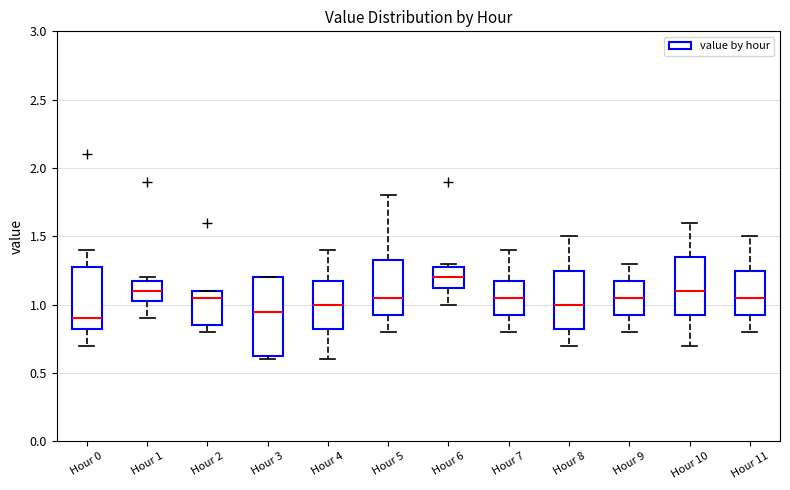

Reading left to right, read every box against the y-axis: the position of its median line, the range the box covers, and the ends of its whiskers. The values are not printed on the chart, so give them approximately, as read against the axis.

Hour 0: median 0.90, box 0.85 to 1.30, whiskers 0.70 to 1.40
Hour 1: median 1.10, box 1.05 to 1.20, whiskers 0.90 to 1.20 (just above the box's upper edge)
Hour 2: median 1.05, box 0.85 to 1.10, whiskers 0.80 to 1.10
Hour 3: median 0.95, box 0.65 to 1.20, whiskers 0.60 to 1.20
Hour 4: median 1.00, box 0.85 to 1.20, whiskers 0.60 to 1.40
Hour 5: median 1.05, box 0.95 to 1.35, whiskers 0.80 to 1.80
Hour 6: median 1.20, box 1.15 to 1.30, whiskers 1.00 to 1.30 (just above the box's upper edge)
Hour 7: median 1.05, box 0.95 to 1.20, whiskers 0.80 to 1.40
Hour 8: median 1.00, box 0.85 to 1.25, whiskers 0.70 to 1.50
Hour 9: median 1.05, box 0.95 to 1.20, whiskers 0.80 to 1.30
Hour 10: median 1.10, box 0.95 to 1.35, whiskers 0.70 to 1.60
Hour 11: median 1.05, box 0.95 to 1.25, whiskers 0.80 to 1.50